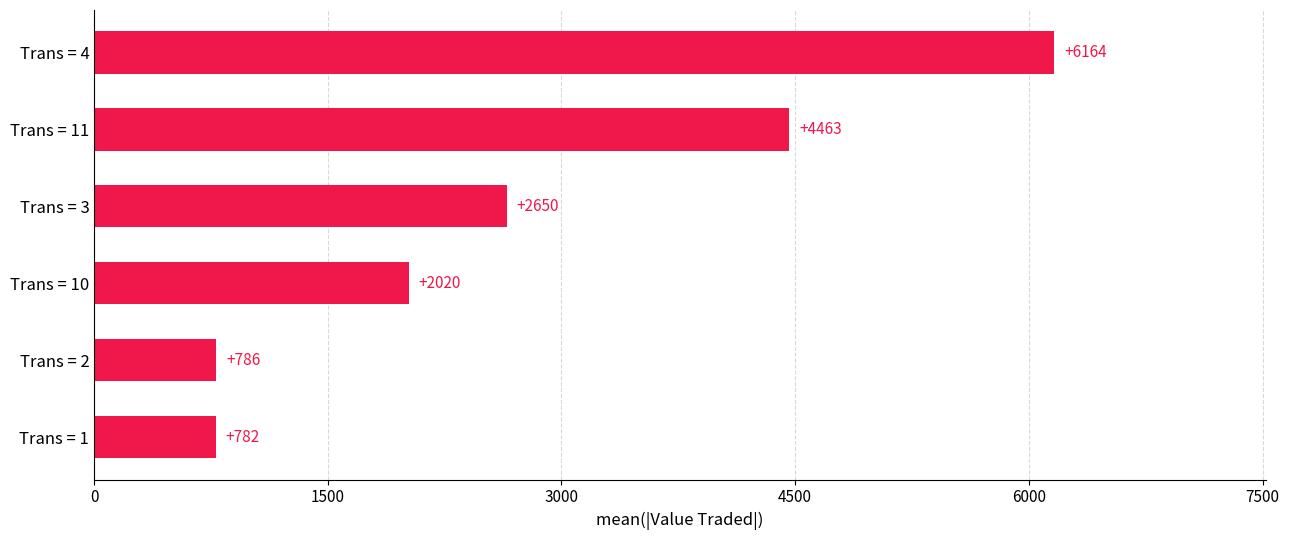

Is it true that the value at Trans = 2 is 785.6?

True